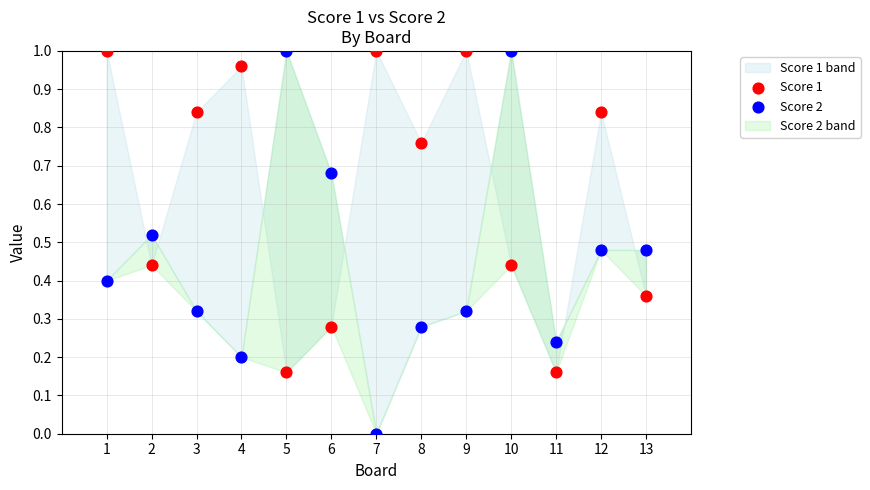

Which series has the largest Y range (max minus min)?

Score 2